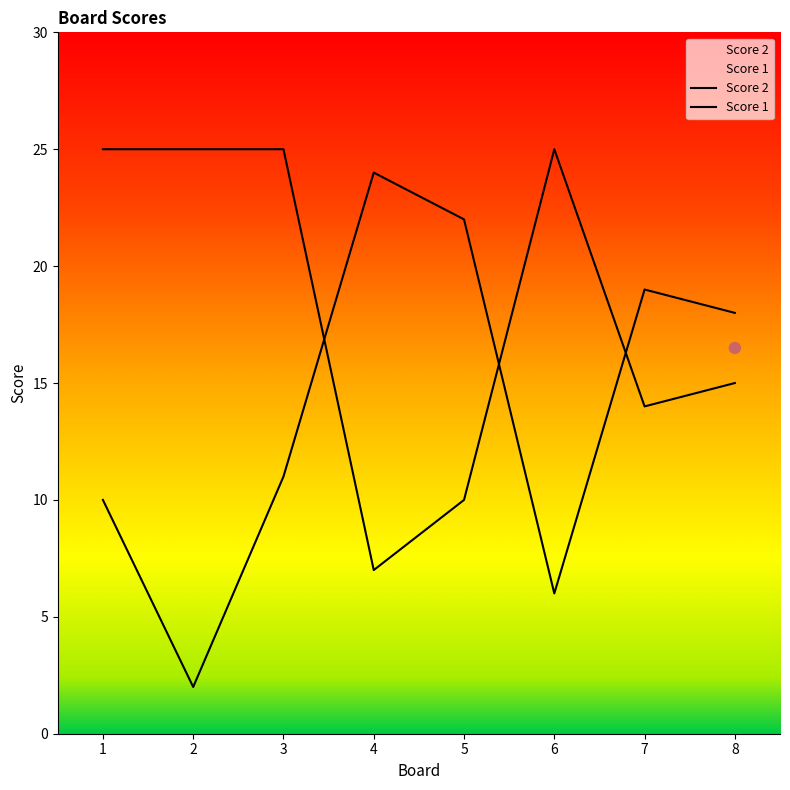

Which series contains the lowest Y value?

Score 2